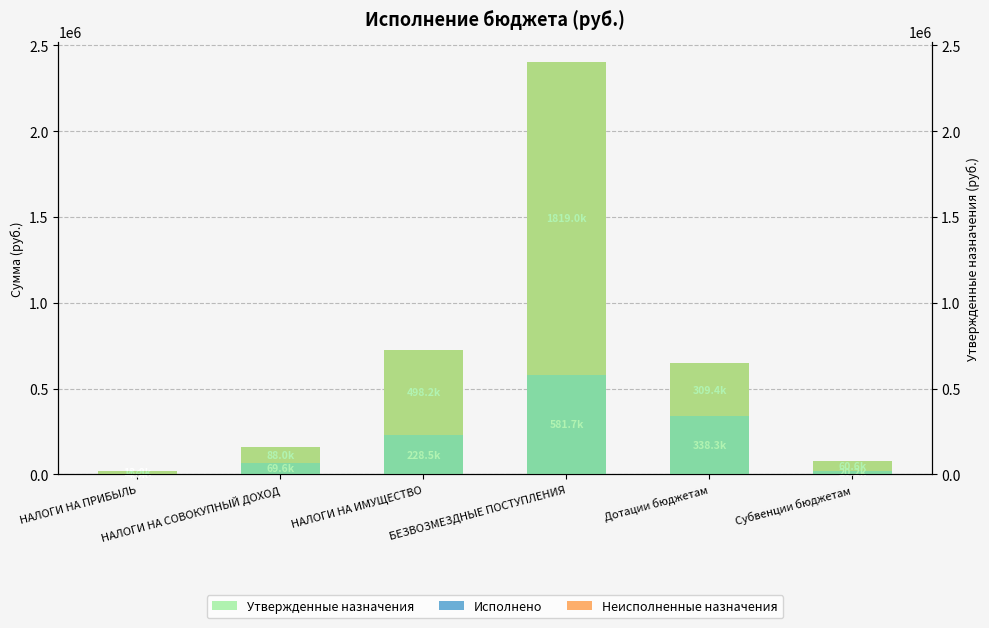

What is the approximate value of Исполнено at НАЛОГИ НА ПРИБЫЛЬ?

4633.5